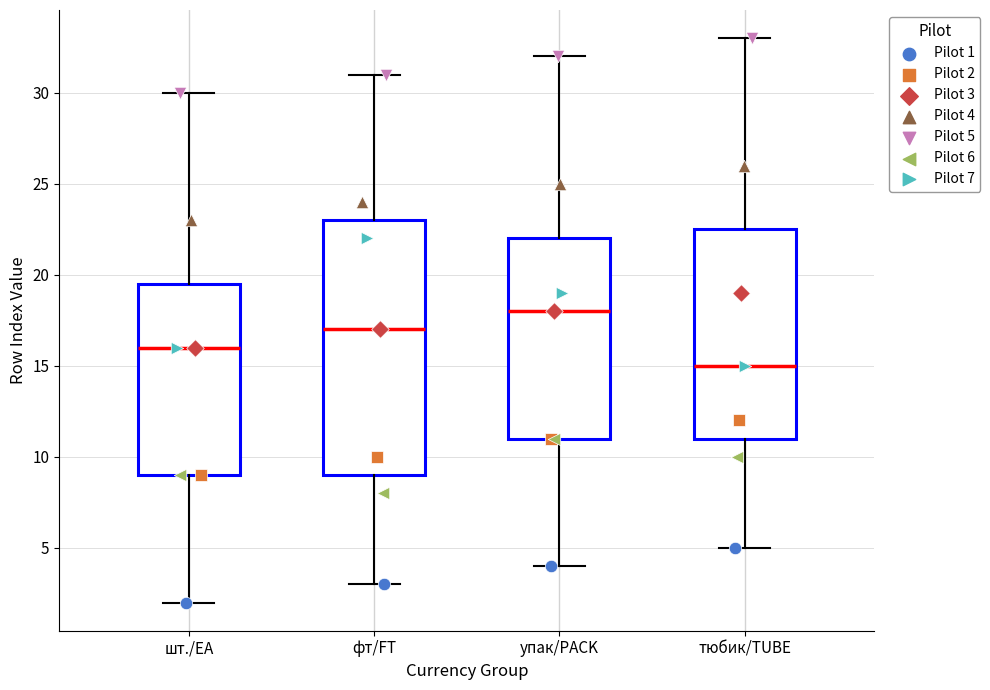

Which box has the lowest median line?

тюбик/TUBE